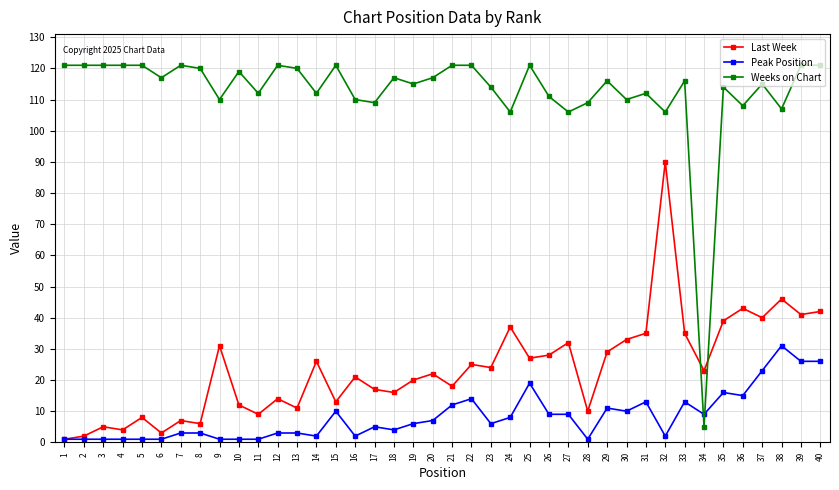

What is the sum of all Last Week values?

945